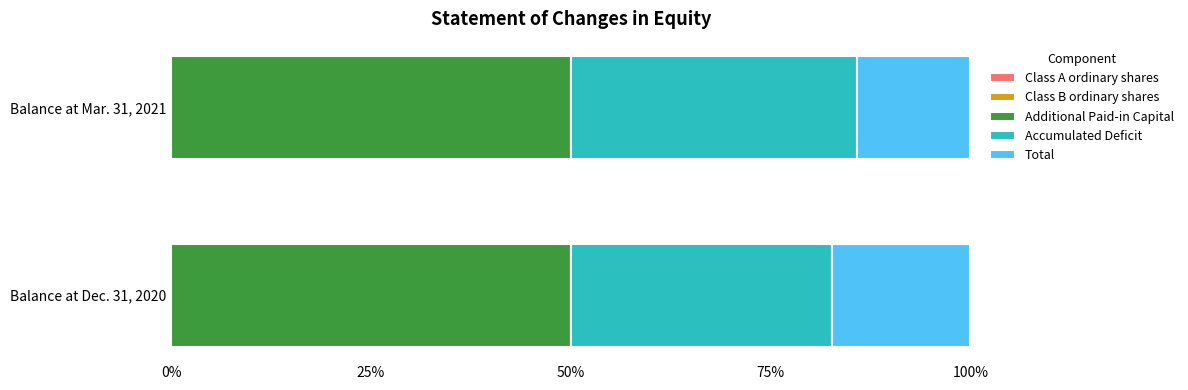

Count the number of data series in this chart.

5